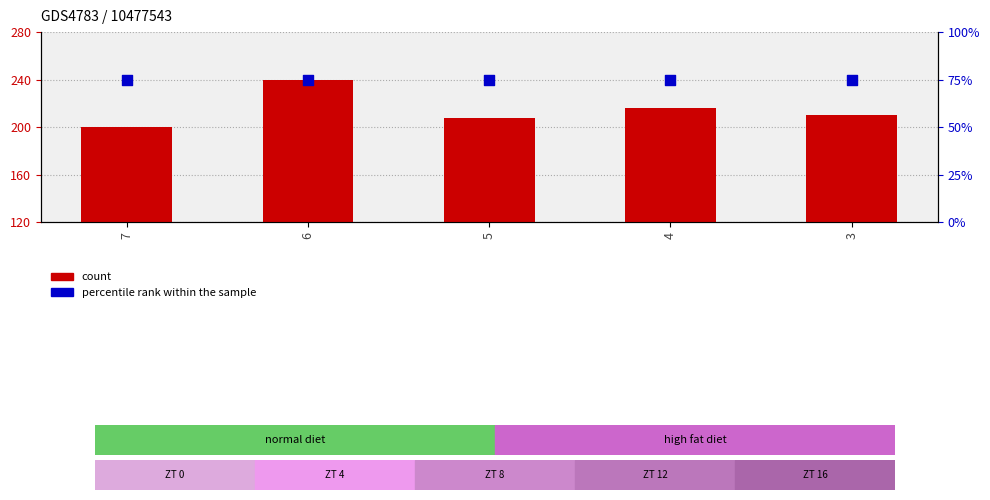

What is the total value across all series at 6?

315.0